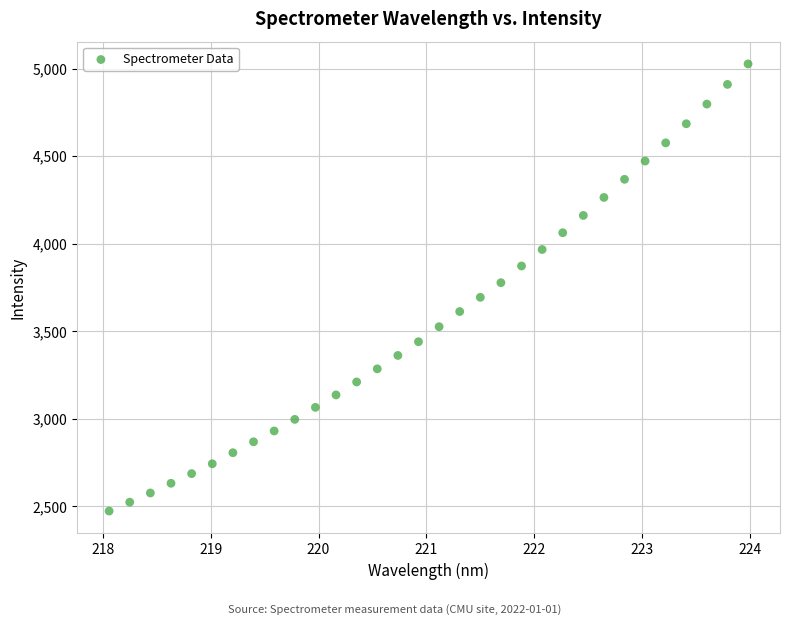

What is the range of X values (max minus min)?

5.9